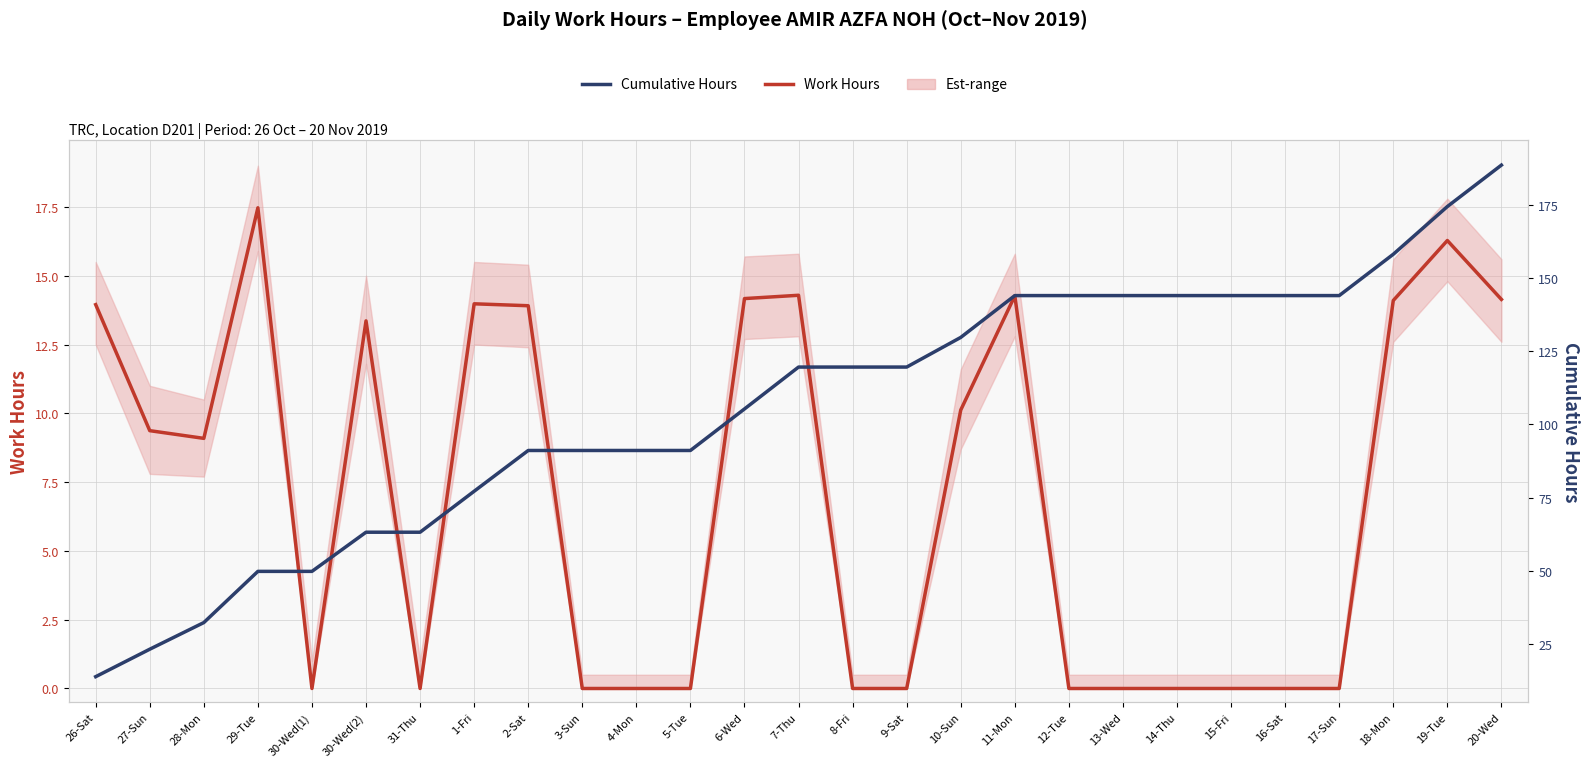

Rank the series by their maximum value, from highest to lowest.

Cumulative Hours, Work Hours